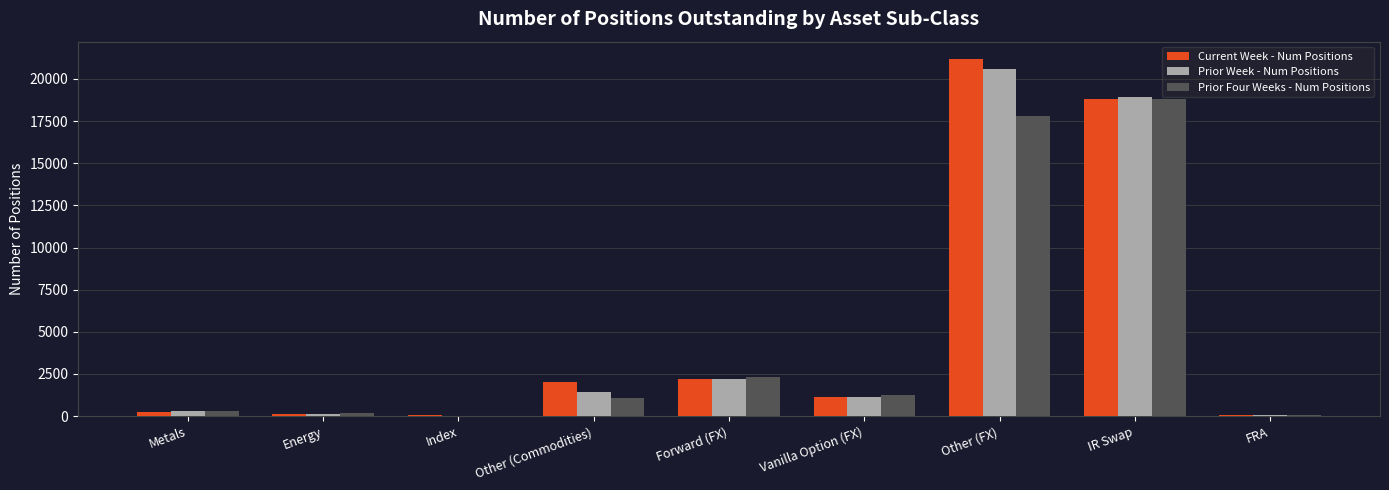

What is the total value across all series at Other (FX)?

59511